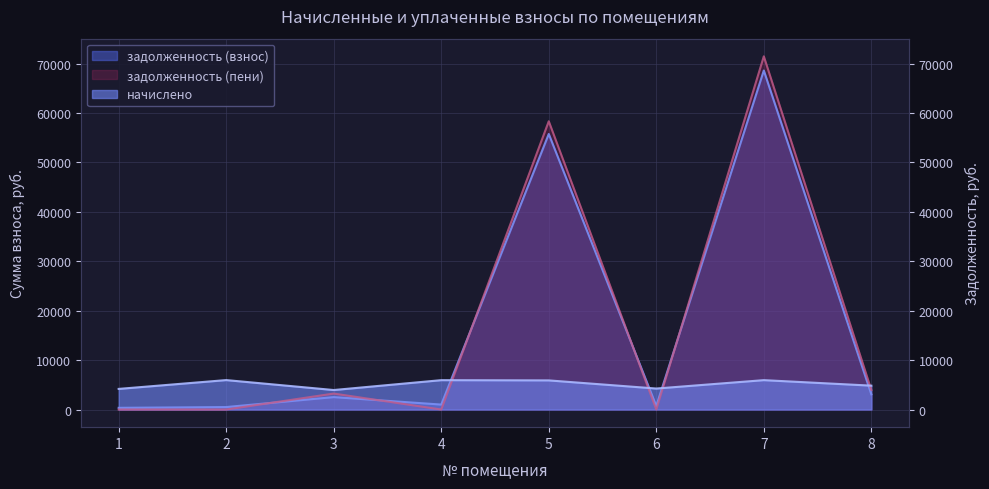

After their last crossing, which series has the higher values: начислено or задолженность (пени)?

начислено